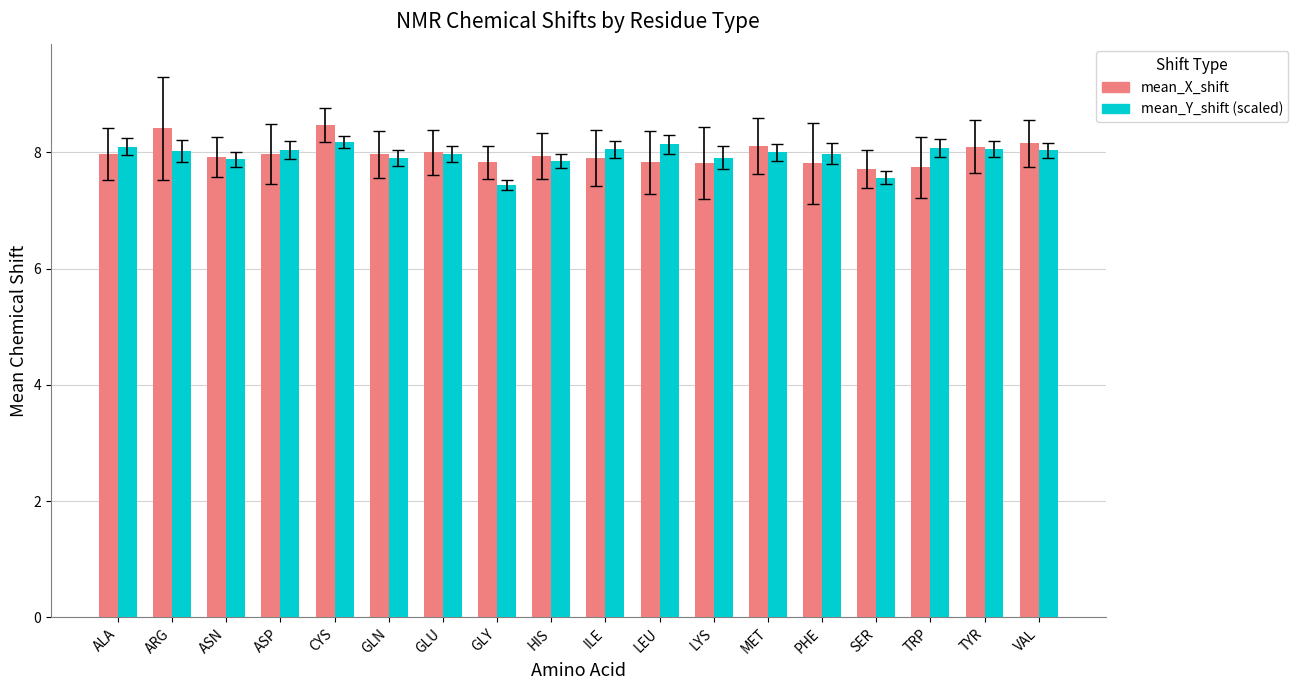

What is the approximate value of mean_X_shift at MET?

8.1